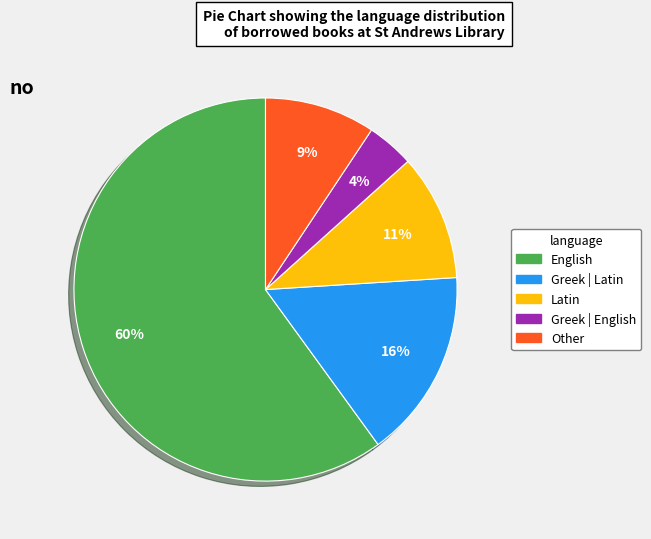

Which category has the smallest portion of the pie?

Greek | English